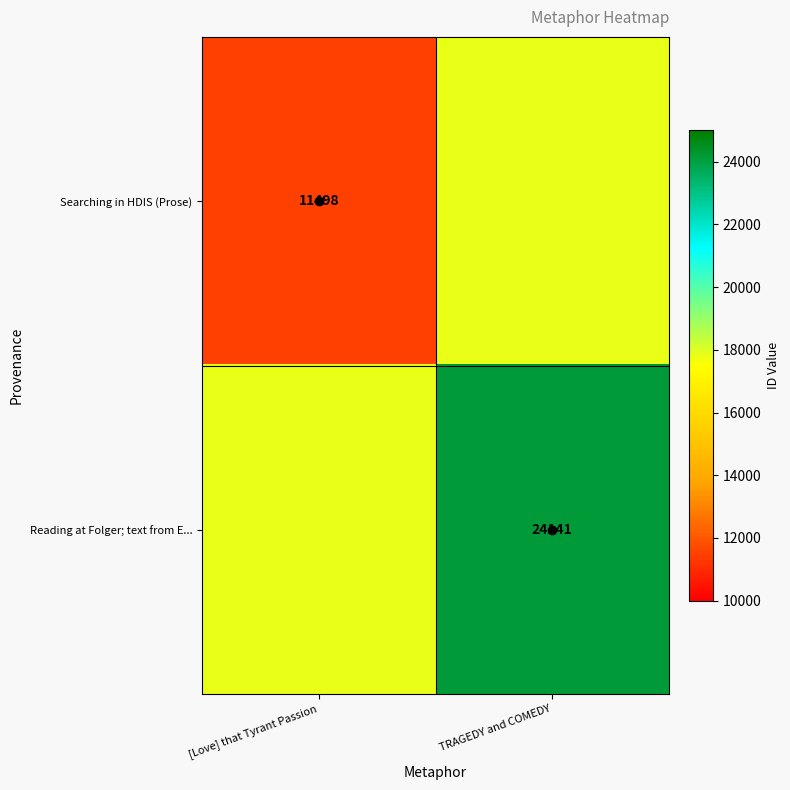

What is the difference between the Reading at Folger; text from E... values at [Love] that Tyrant Passion and TRAGEDY and COMEDY?

6322